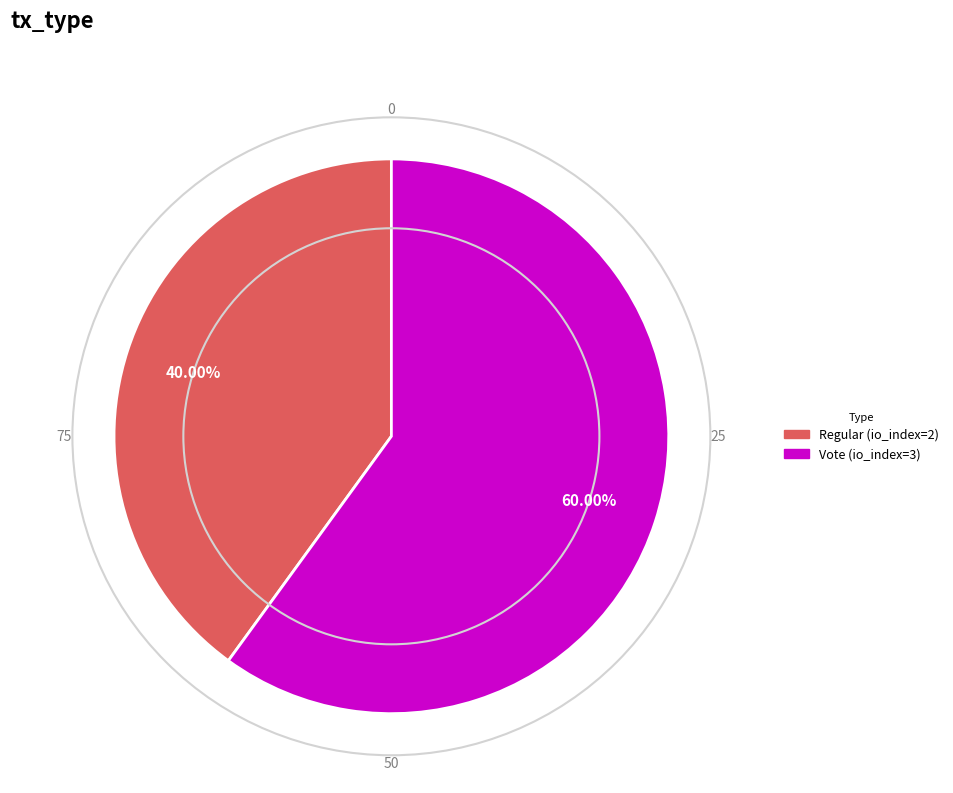

The Vote (io_index=3) slice represents 60% of the pie. True or false?

True